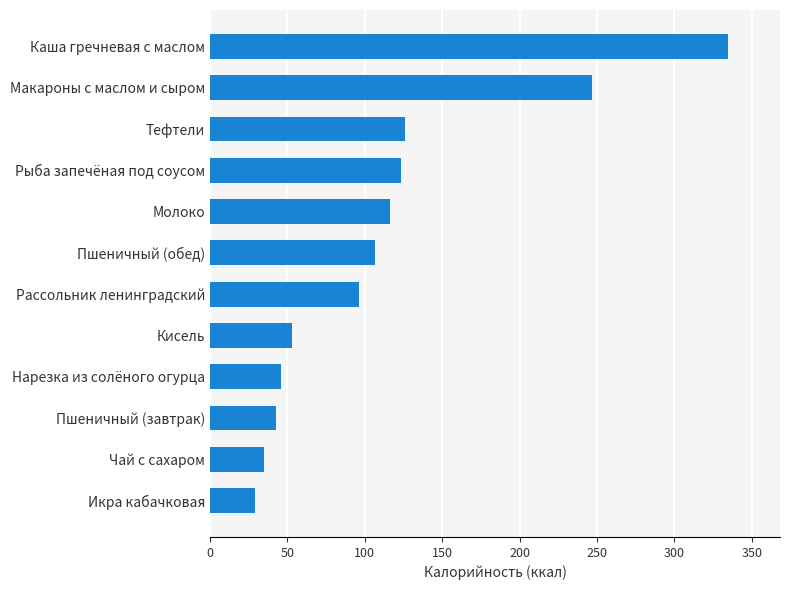

Reading bottom to top, list all the values displayed in this chart.

Икра кабачковая=28.8	Чай с сахаром=35.0	Пшеничный (завтрак)=42.7	Нарезка из солёного огурца=45.5	Кисель=52.6	Рассольник ленинградский=96.0	Пшеничный (обед)=106.8	Молоко=116.0	Рыба запечёная под соусом=123.4	Тефтели=125.7	Макароны с маслом и сыром=246.7	Каша гречневая с маслом=334.8